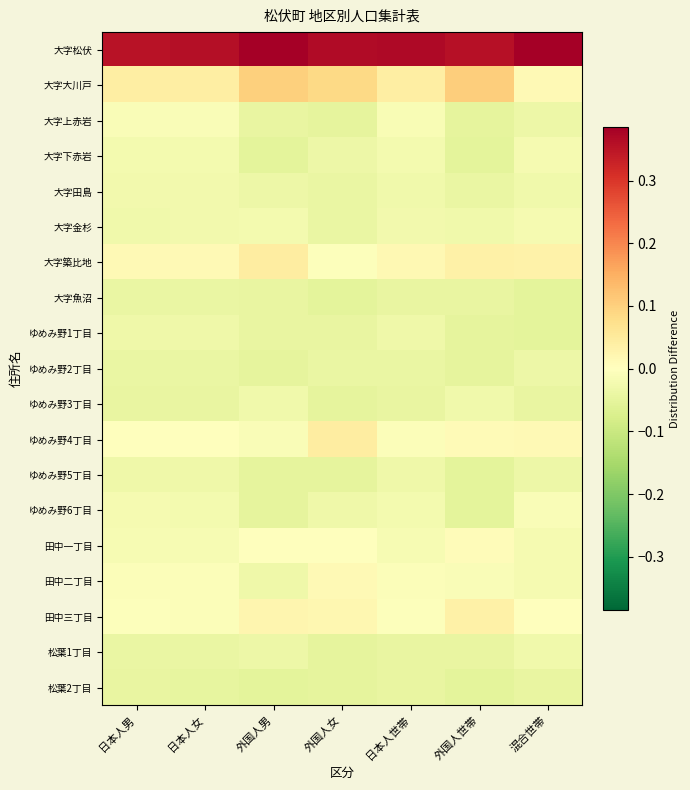

Which category has the lowest value across all series?

混合世帯